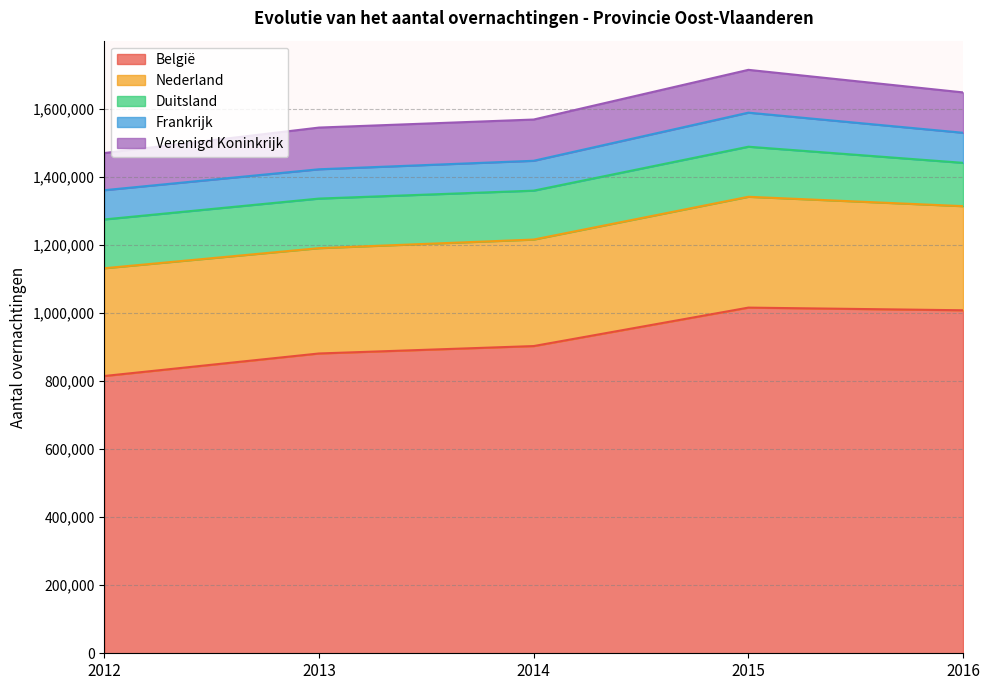

Between 2016 and 2015, which is larger?

2015